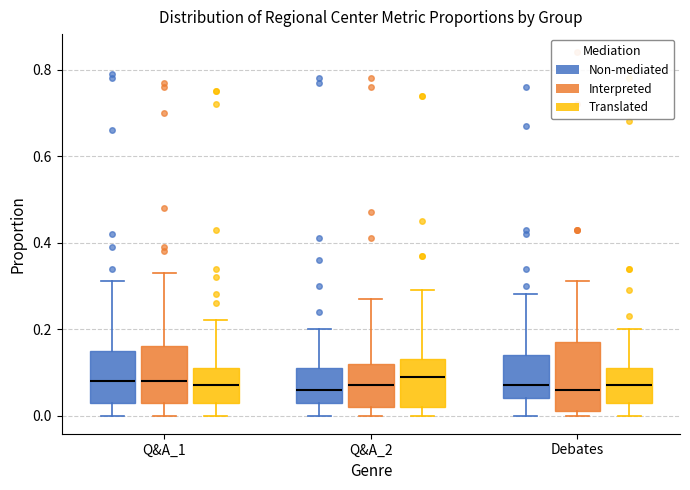

Reading left to right, transcribe this box plot: for each box, give where its median line is, the range the box spans, and where its two whiskers end, as read against the y-axis. The values are not printed on the chart, so give them approximately, as read against the axis.

Q&A_1 (Non-mediated): median 0.08, box 0.04 to 0.16, whiskers 0.00 to 0.32
Q&A_1 (Interpreted): median 0.08, box 0.04 to 0.16, whiskers 0.00 to 0.34
Q&A_1 (Translated): median 0.08, box 0.04 to 0.12, whiskers 0.00 to 0.22
Q&A_2 (Non-mediated): median 0.06, box 0.04 to 0.12, whiskers 0.00 to 0.20
Q&A_2 (Interpreted): median 0.08, box 0.02 to 0.12, whiskers 0.00 to 0.28
Q&A_2 (Translated): median 0.10, box 0.02 to 0.14, whiskers 0.00 to 0.30
Debates (Non-mediated): median 0.08, box 0.04 to 0.14, whiskers 0.00 to 0.28
Debates (Interpreted): median 0.06, box 0.02 to 0.18, whiskers 0.00 to 0.32
Debates (Translated): median 0.08, box 0.04 to 0.12, whiskers 0.00 to 0.20